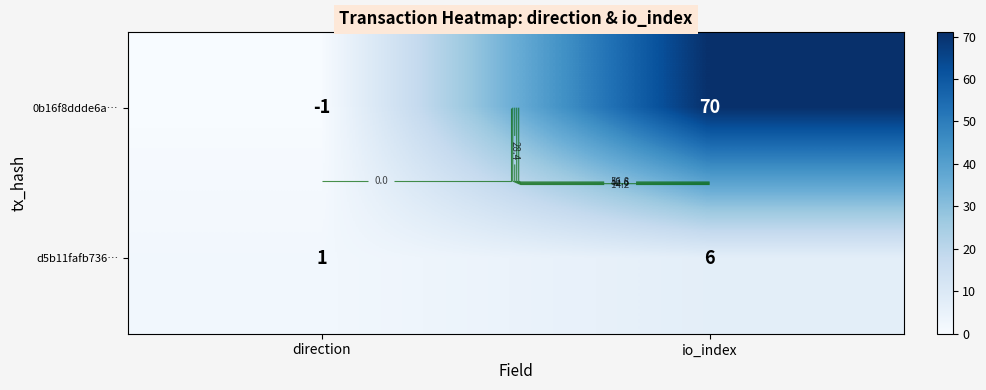

Rank the series by their average value, from highest to lowest.

0b16f8ddde6a…, d5b11fafb736…